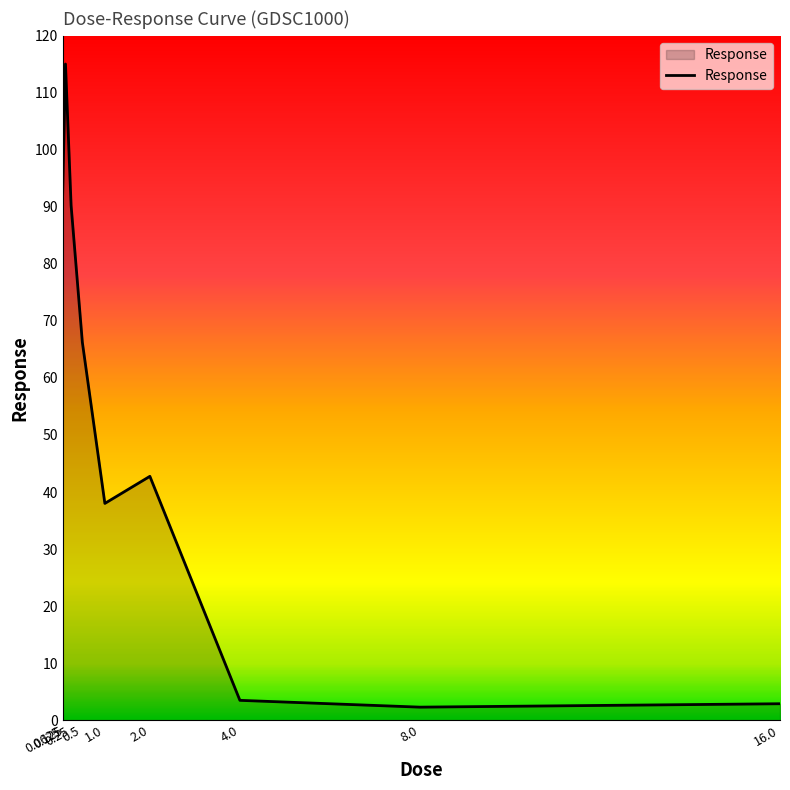

What is the greatest value displayed?

115.1